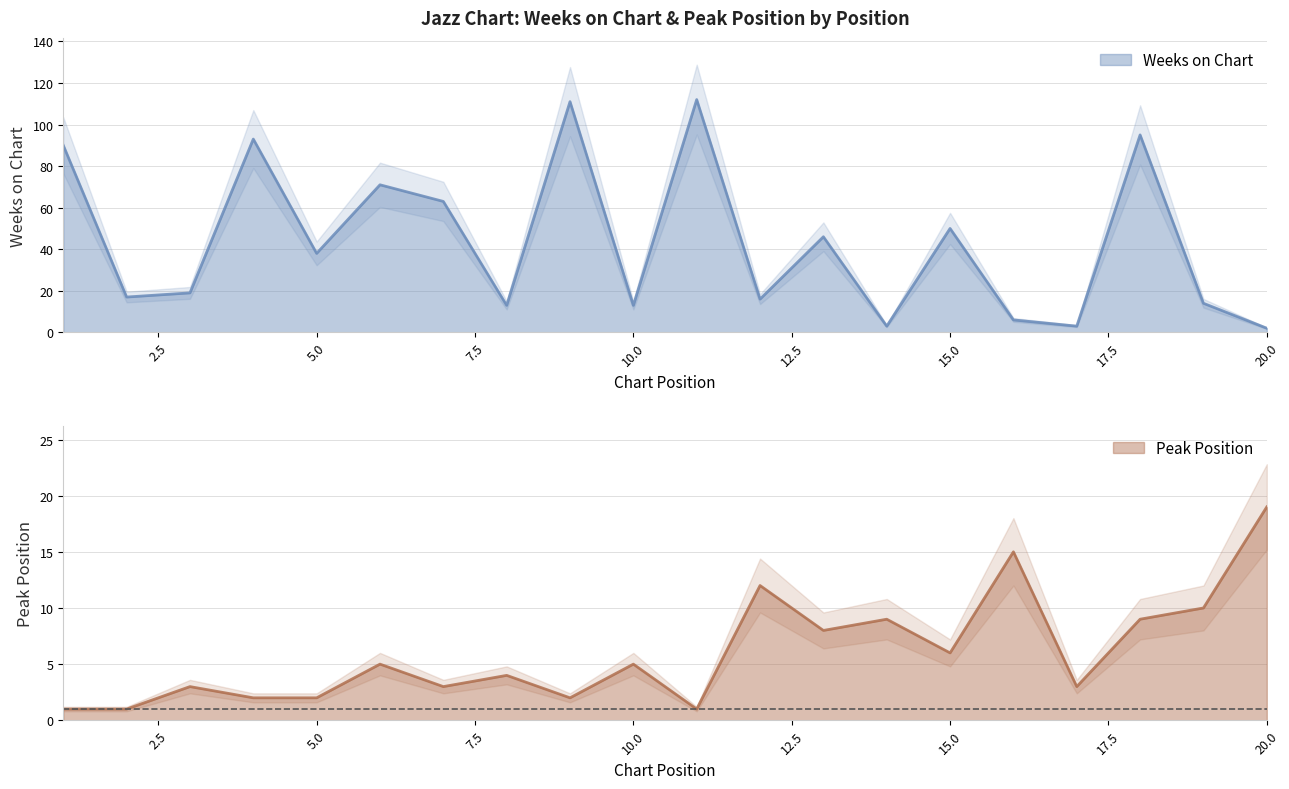

List the labels in order of Weeks on Chart value, smallest first.

20, 14, 17, 16, 8, 10, 19, 12, 2, 3, 5, 13, 15, 7, 6, 1, 4, 18, 9, 11